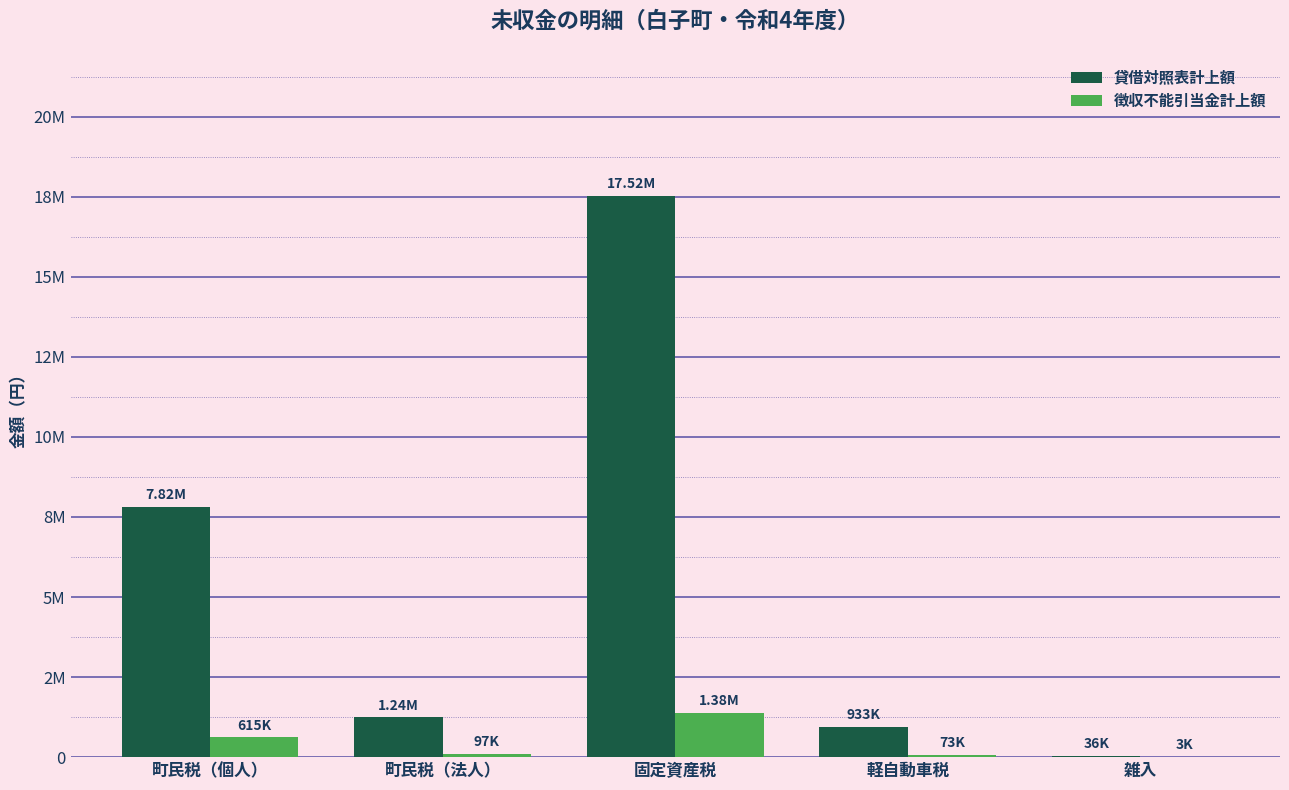

At 固定資産税, list the series in order from largest to smallest.

貸借対照表計上額, 徴収不能引当金計上額